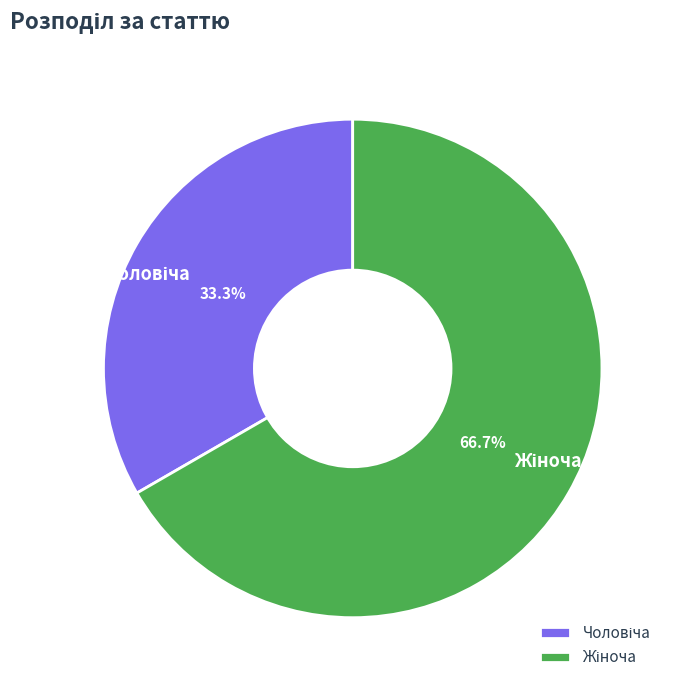

Does any single category account for the majority?

Yes